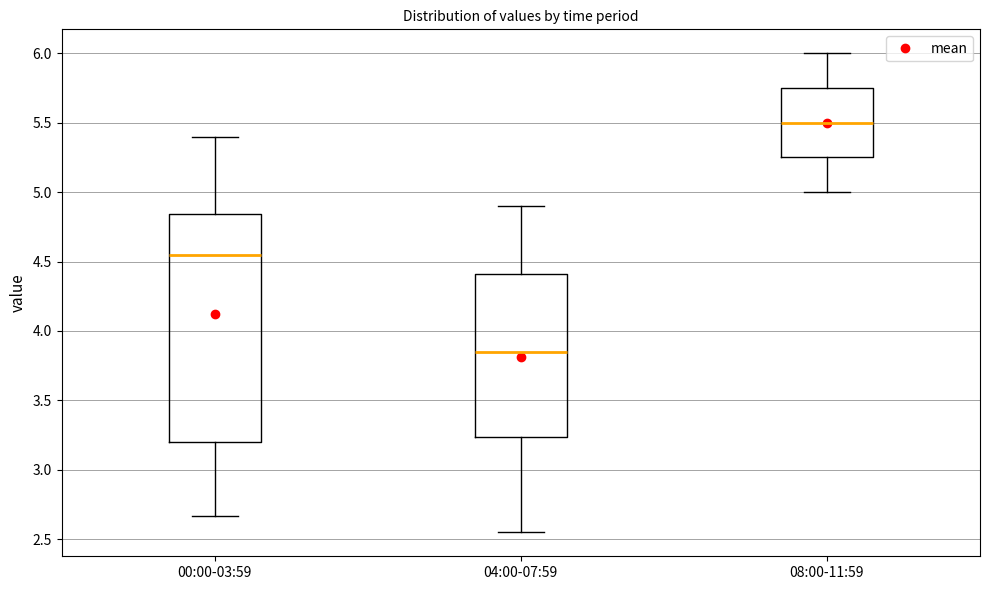

Which box's median line is the highest?

08:00-11:59